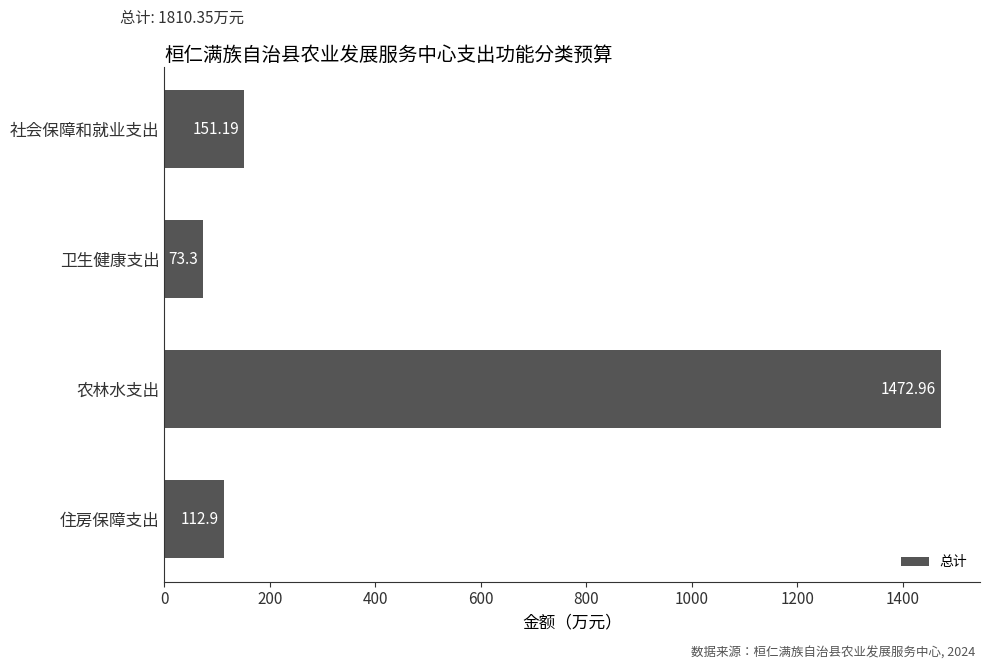

What is the label of the 3rd bar from the top?

农林水支出